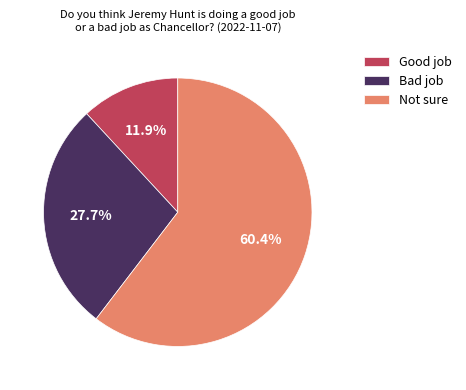

Is Not sure the majority of the pie?

Yes